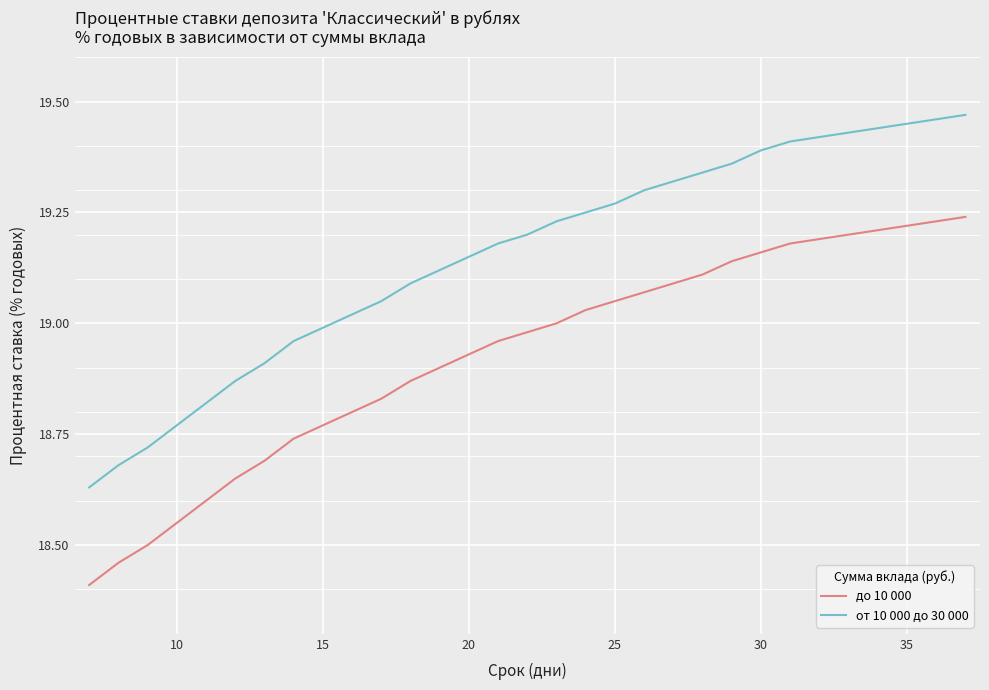

What is the minimum value for до 10 000?

18.4